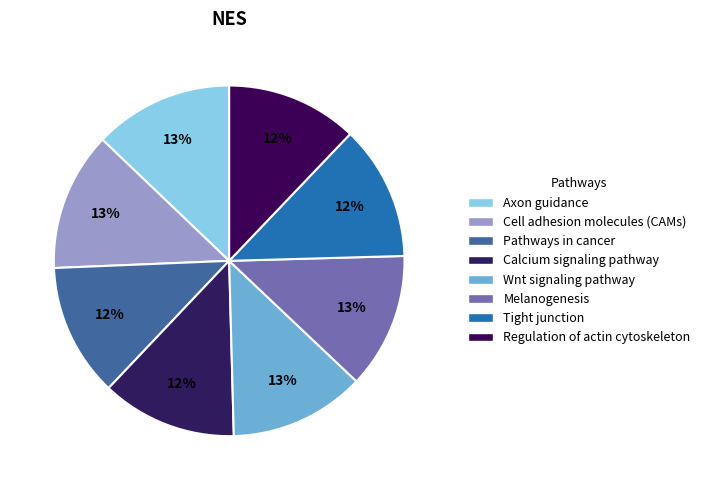

Which slice is the largest?

Axon guidance